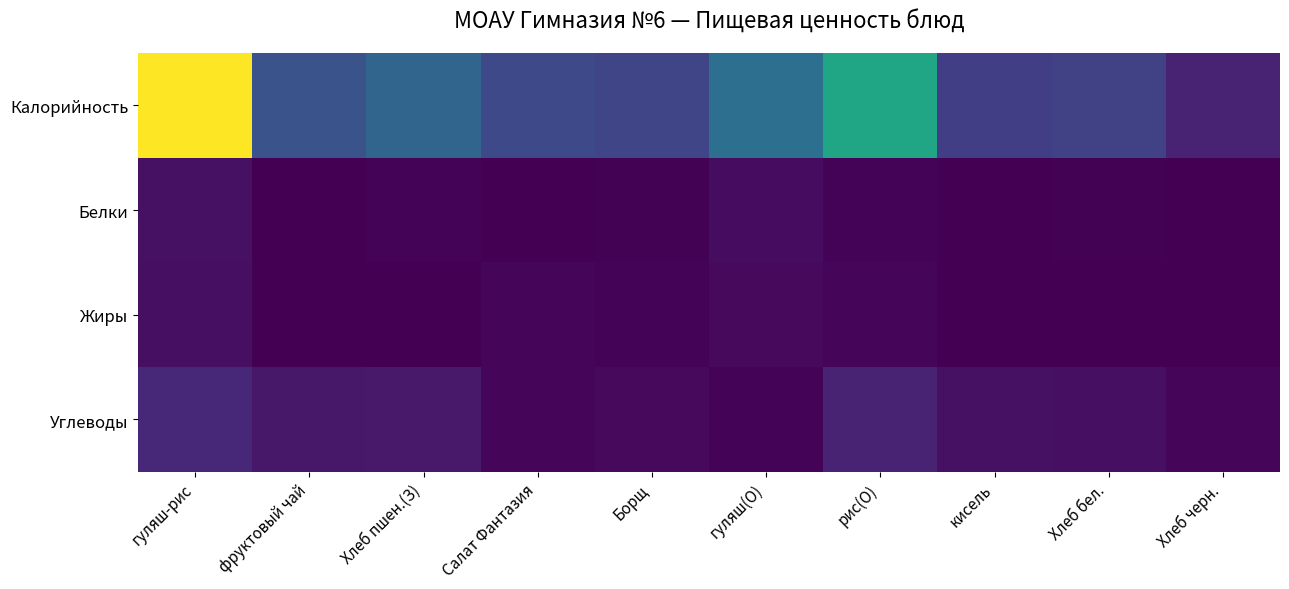

Between гуляш-рис and Хлеб пшен.(З), which series saw the biggest shift?

Калорийность